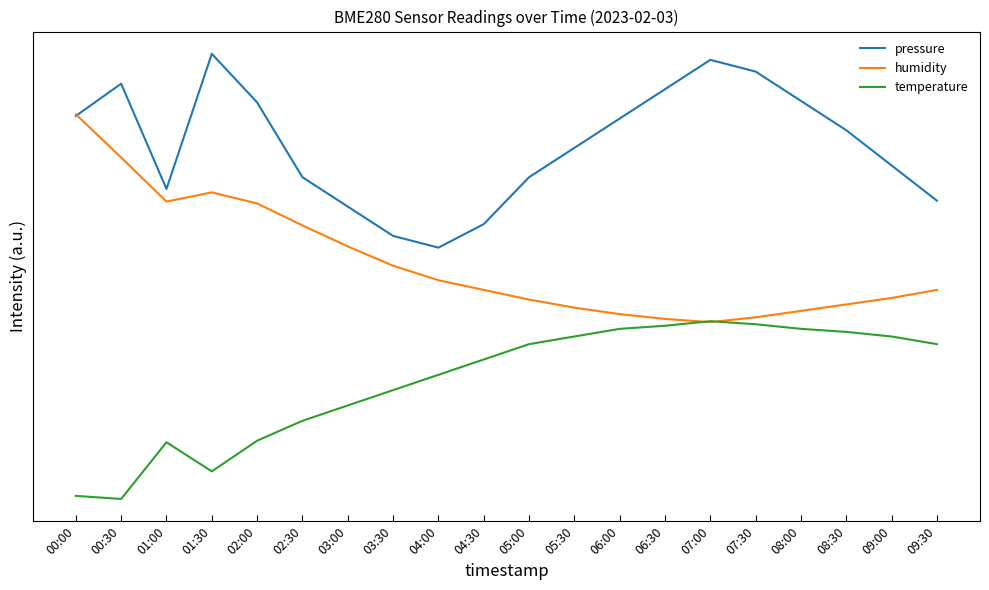

Which series has the largest total across all categories?

pressure